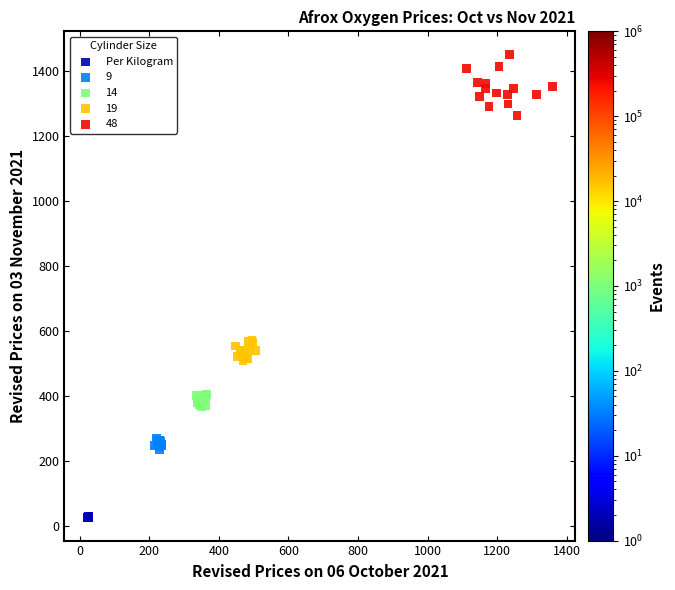

Which series contains the highest Y value?

48